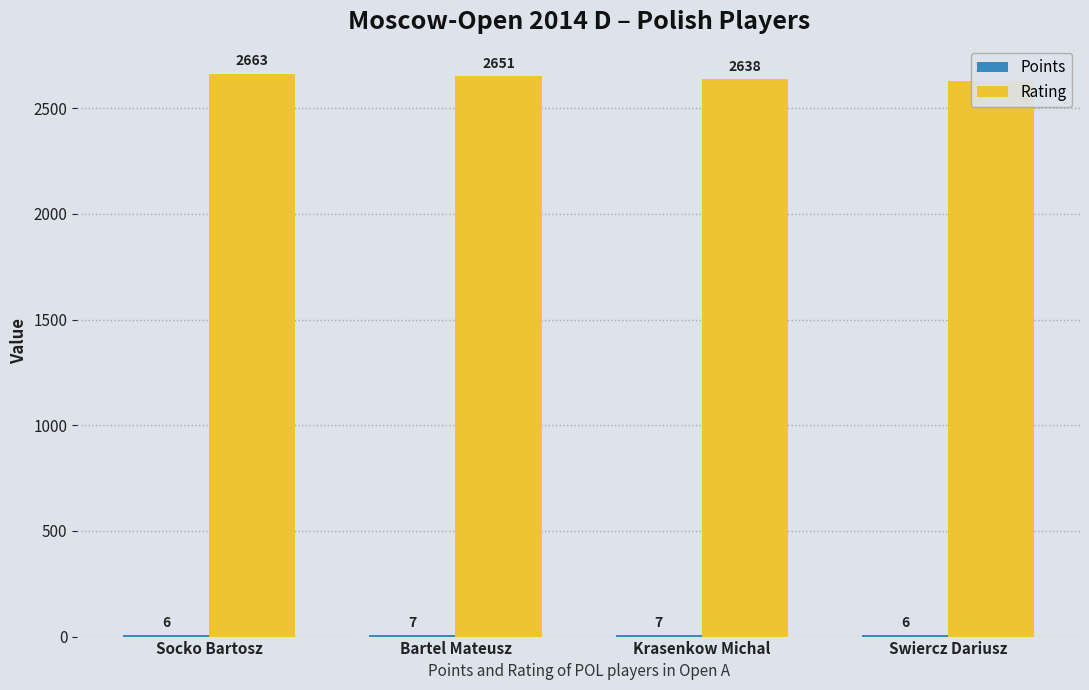

How many values in the Rating series exceed 2651?

1